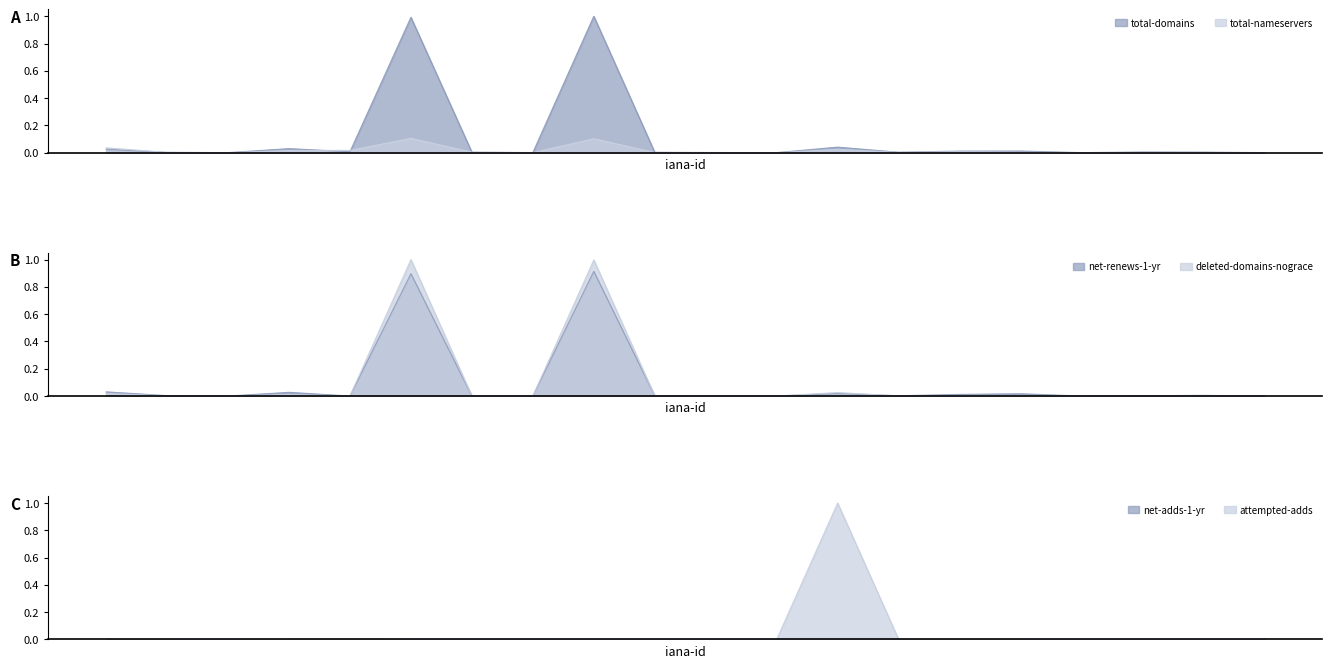

How many categories are shown in the chart?

20